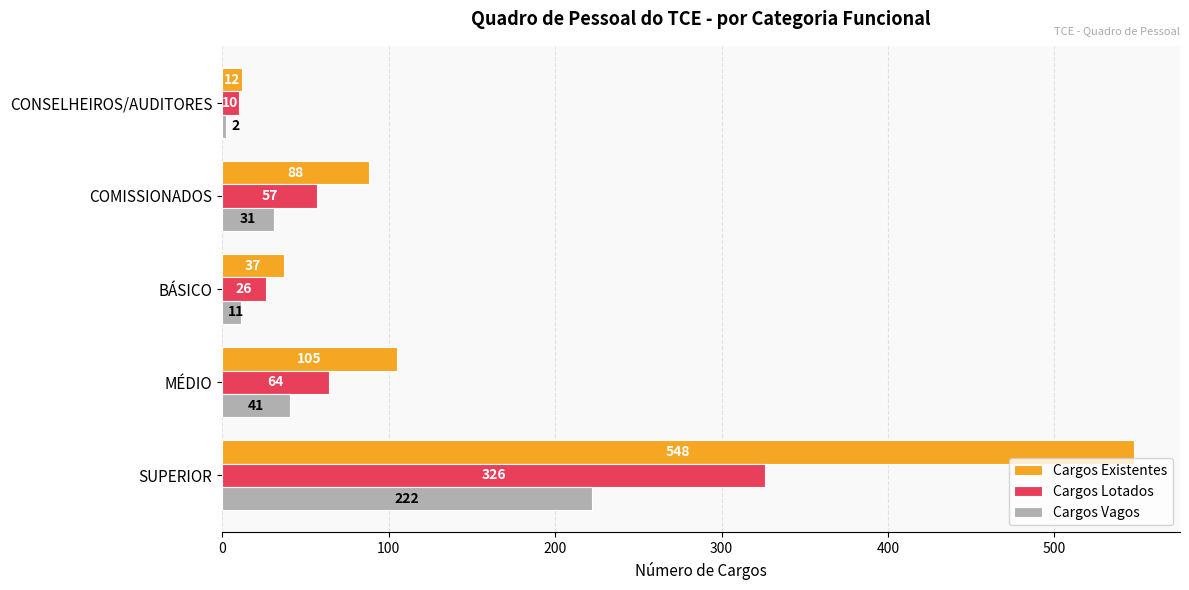

What is the maximum value shown in the chart?

548